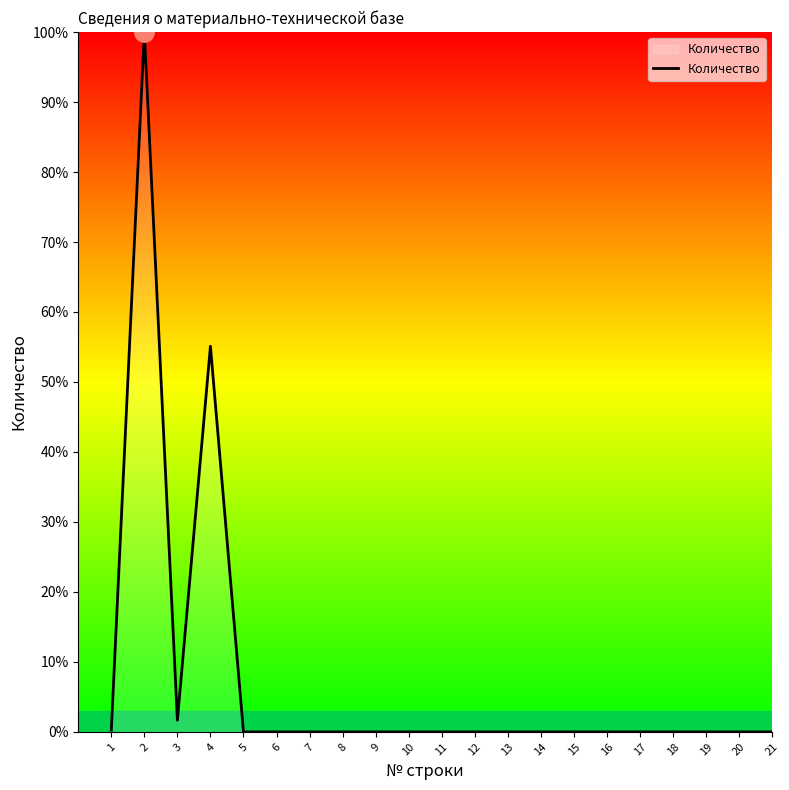

What is the maximum value shown in the chart?

100.0